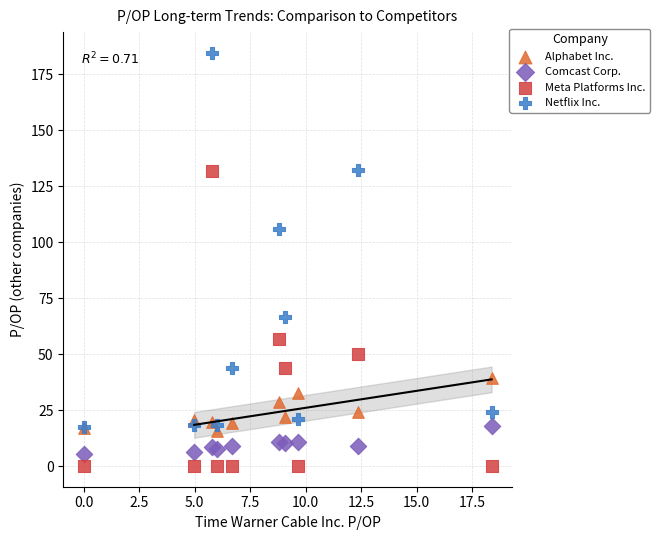

Which series contains the lowest Y value?

Meta Platforms Inc.